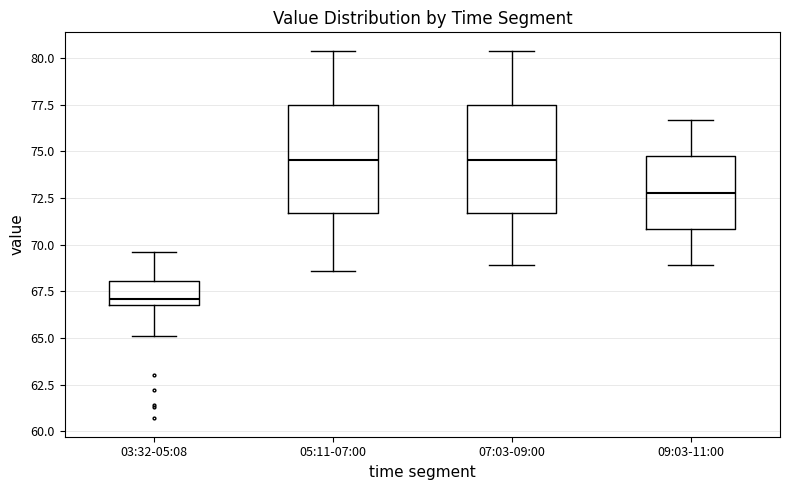

Which box's median line is the lowest?

03:32-05:08